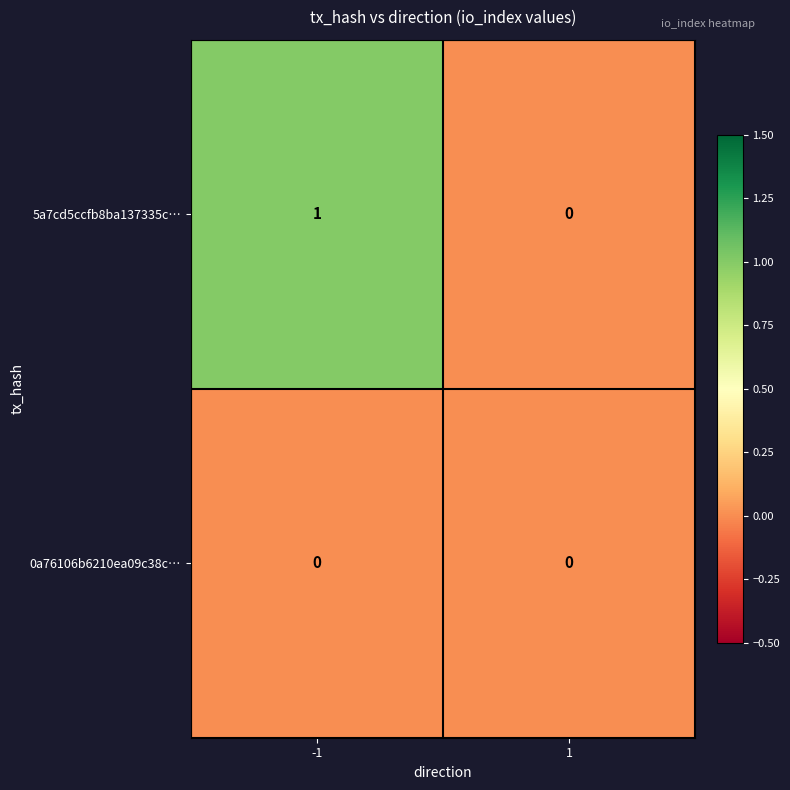

At which category does the chart reach its peak across all series?

-1